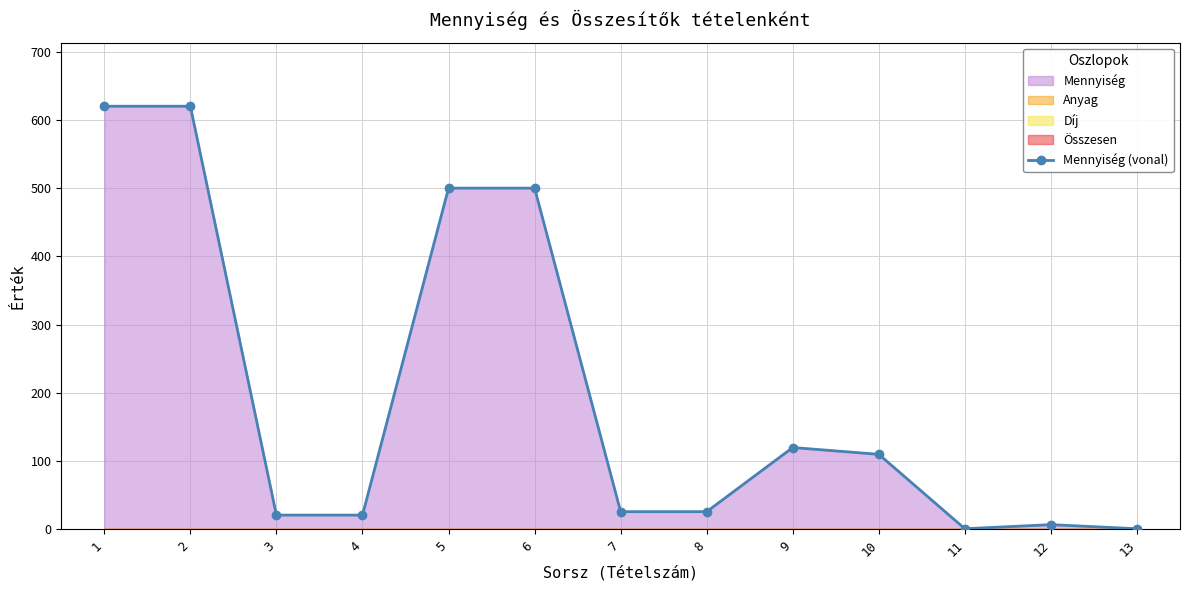

What is the sum of the values at 11 and 1?

621